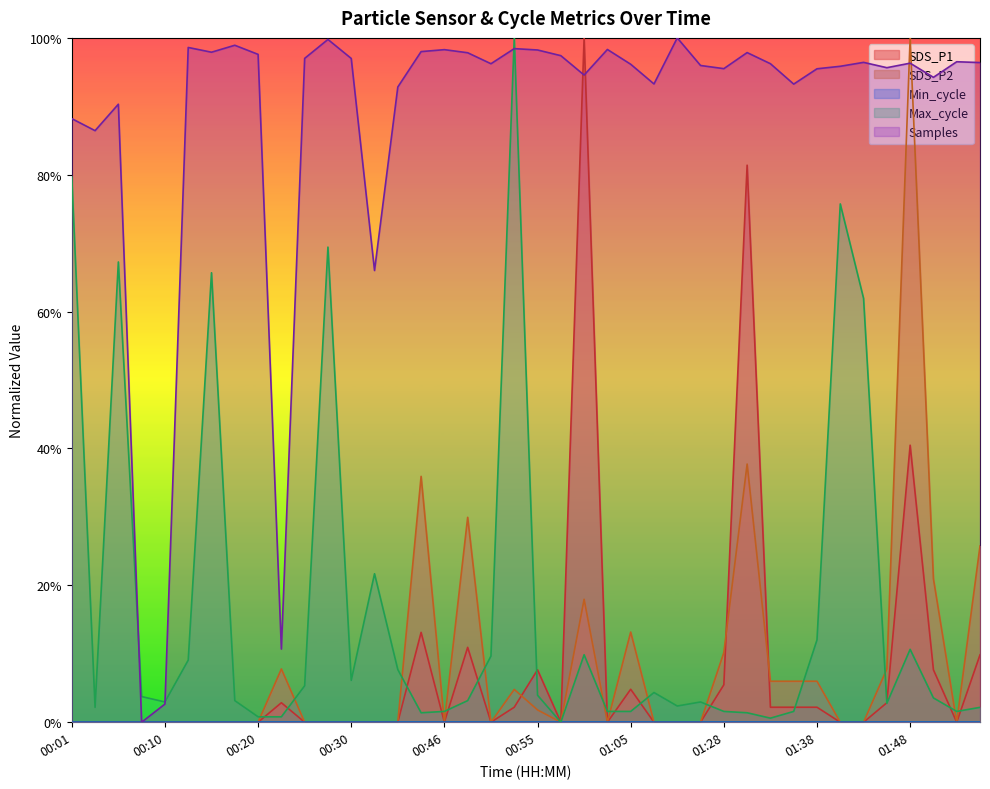

True or false: SDS_P1 has a value of 0.4 at 01:10.

False